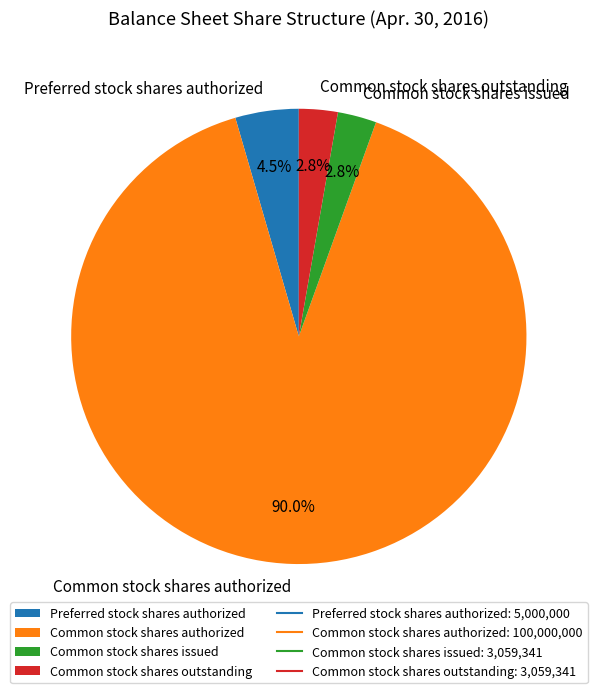

The Common stock shares outstanding slice represents 9% of the pie. True or false?

False